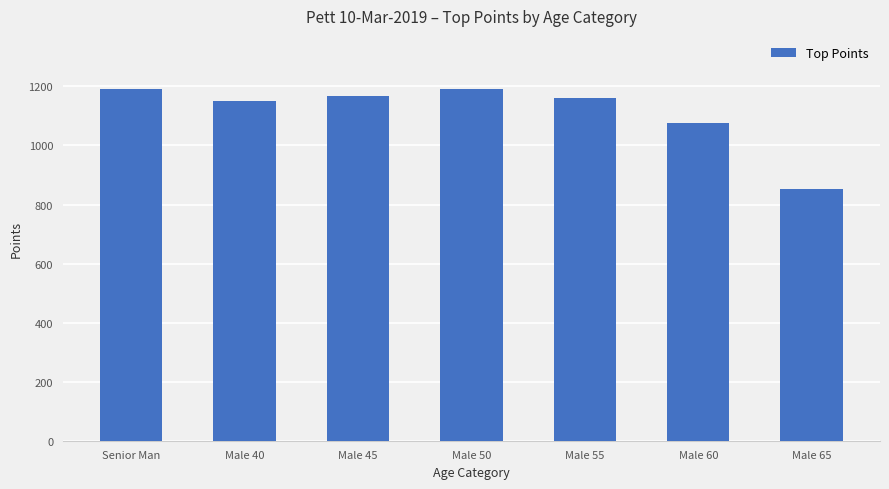

What is the difference between the maximum and minimum values?

340.1